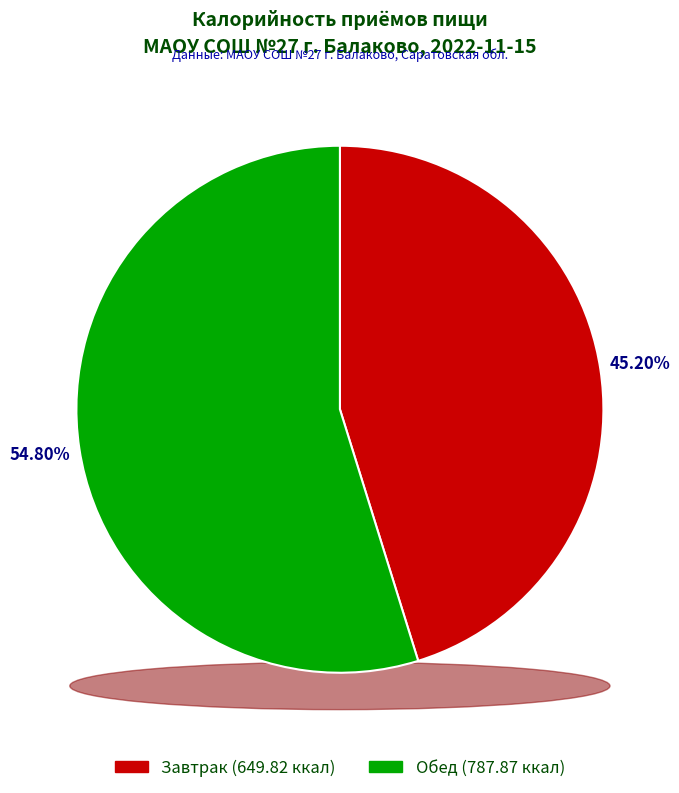

Between Завтрак and Обед, which is larger?

Обед